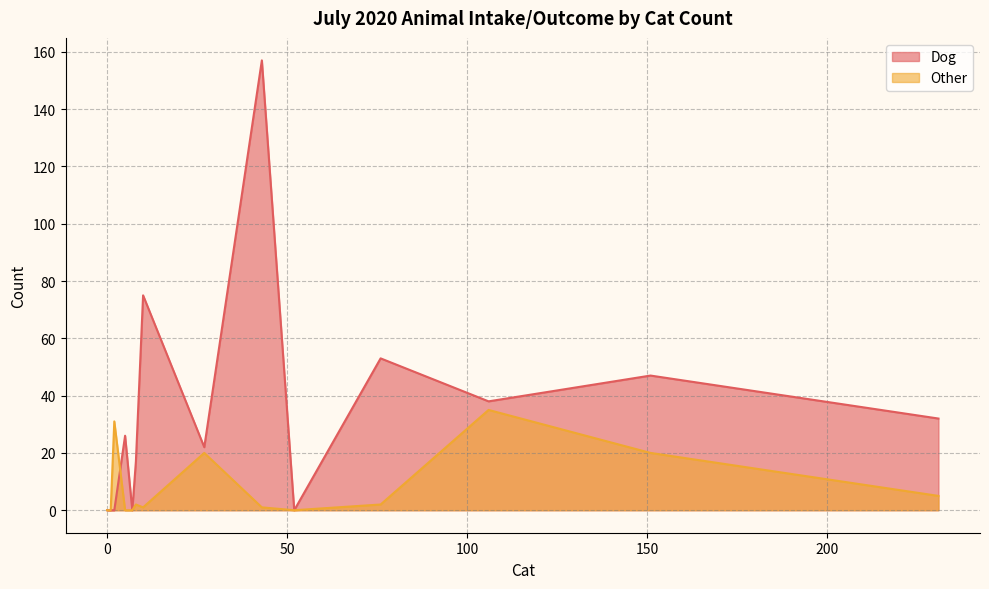

What are all the series names shown in the legend?

Dog, Other